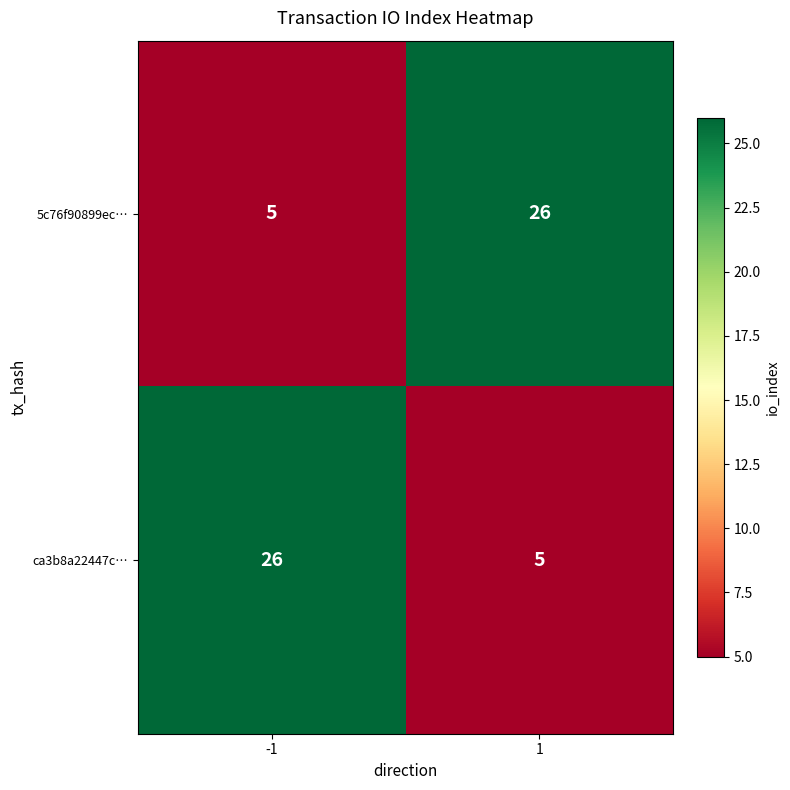

What is the total value across all series at 1?

31